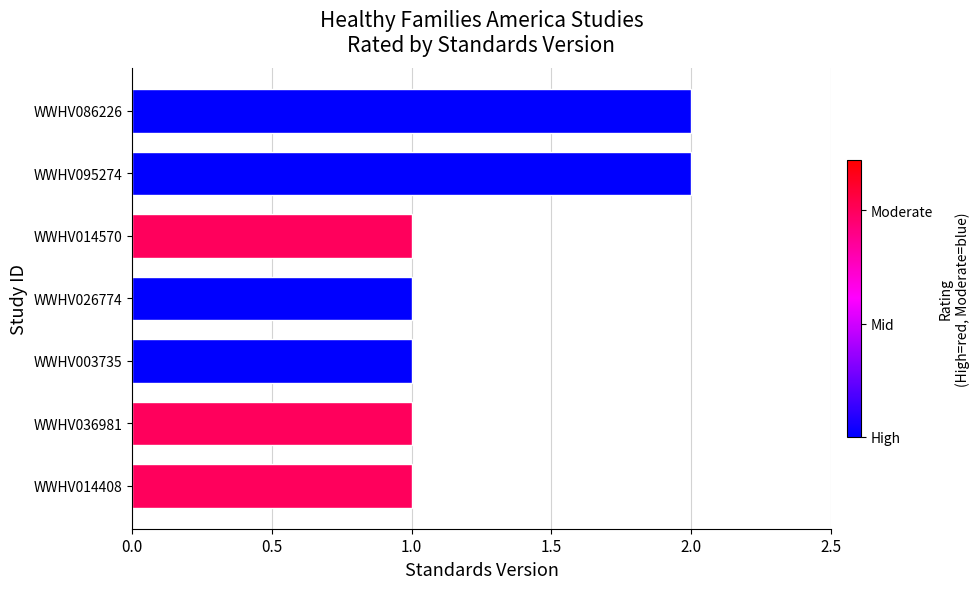

Does the chart contain stacked bars?

No